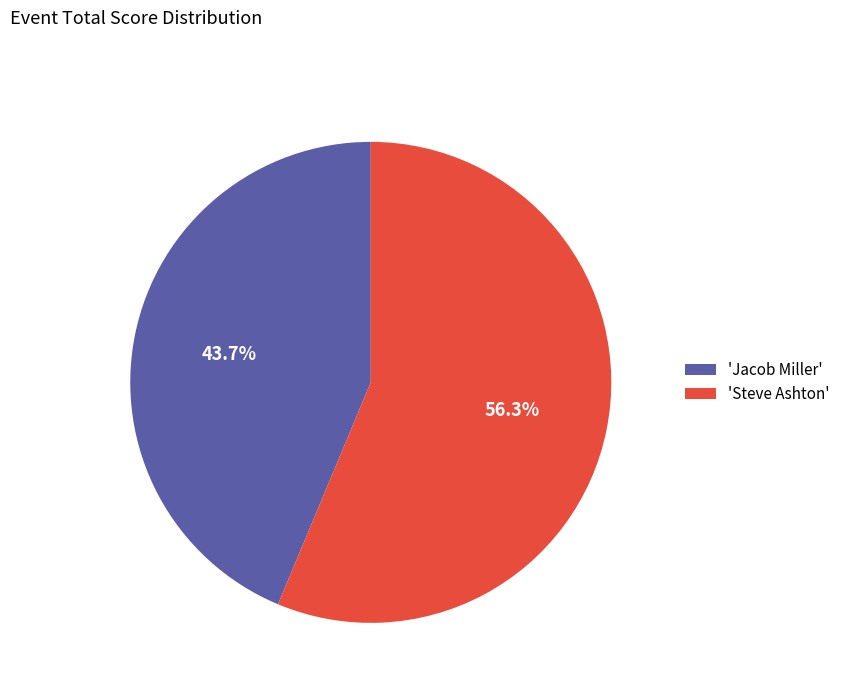

What portion of the pie excludes 'Steve Ashton'?

43.7%